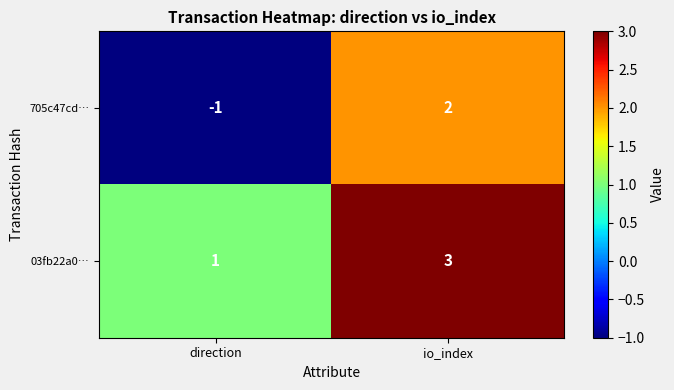

Rank the series by their maximum value, from lowest to highest.

705c47cd…, 03fb22a0…